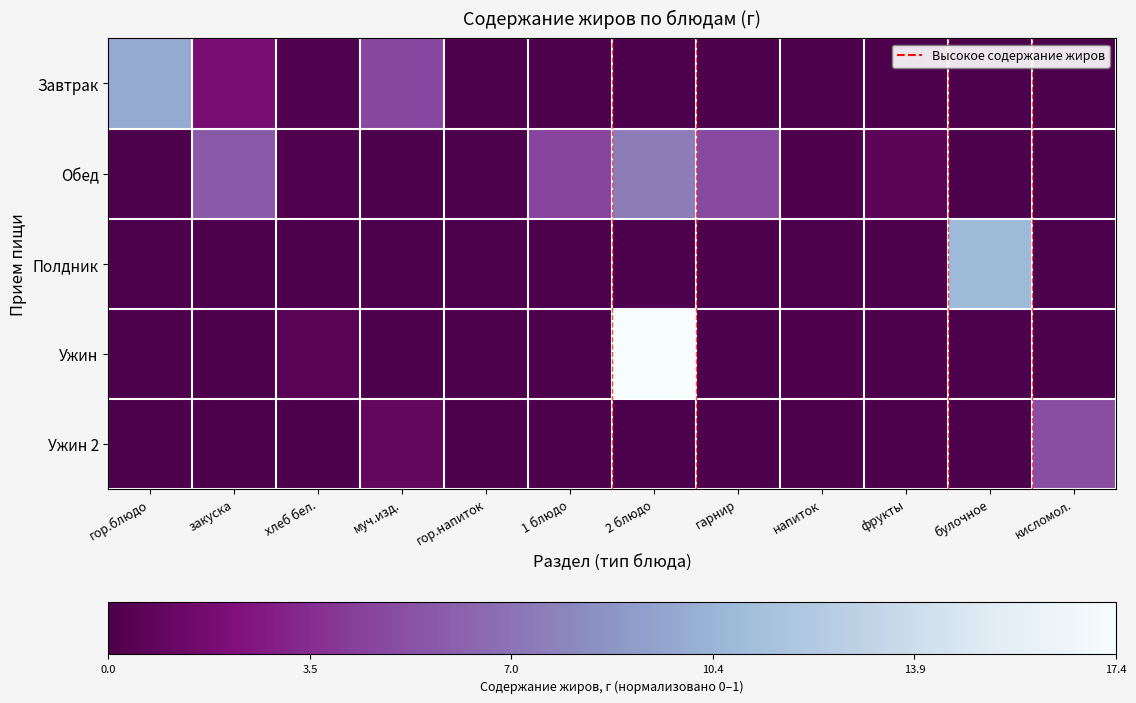

What is the maximum value shown in the chart?

1.0